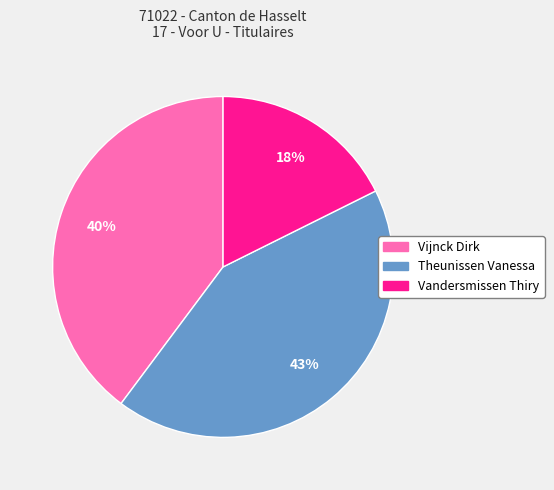

Combined, do Vijnck Dirk and Vandersmissen Thiry account for over 50%?

Yes